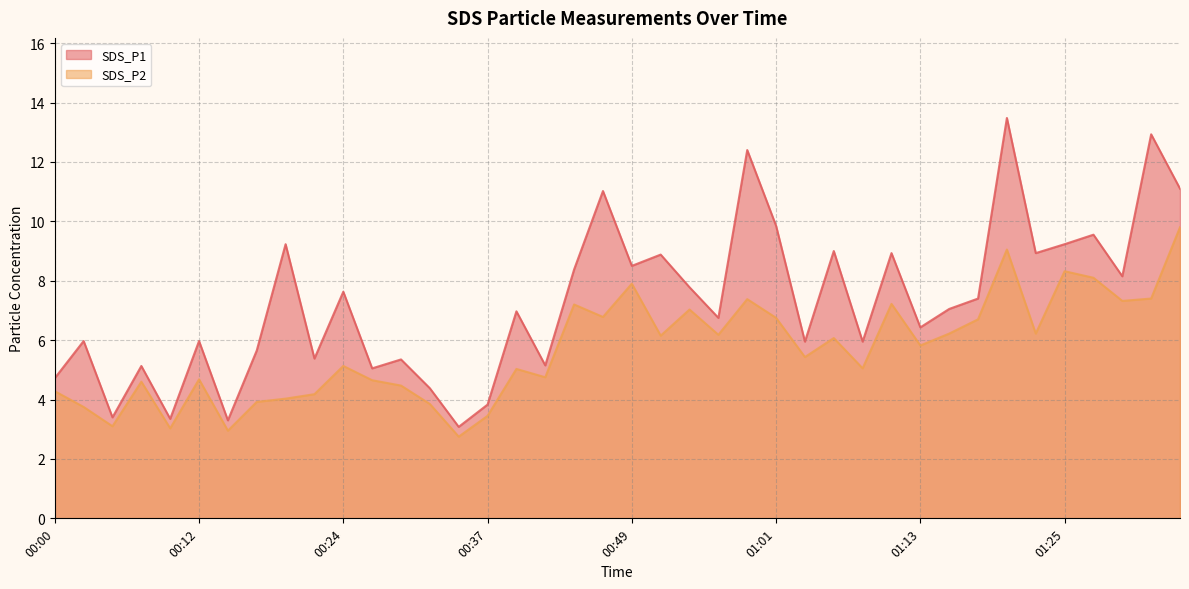

What is the difference between the maximum and minimum values in the SDS_P2 series?

7.1